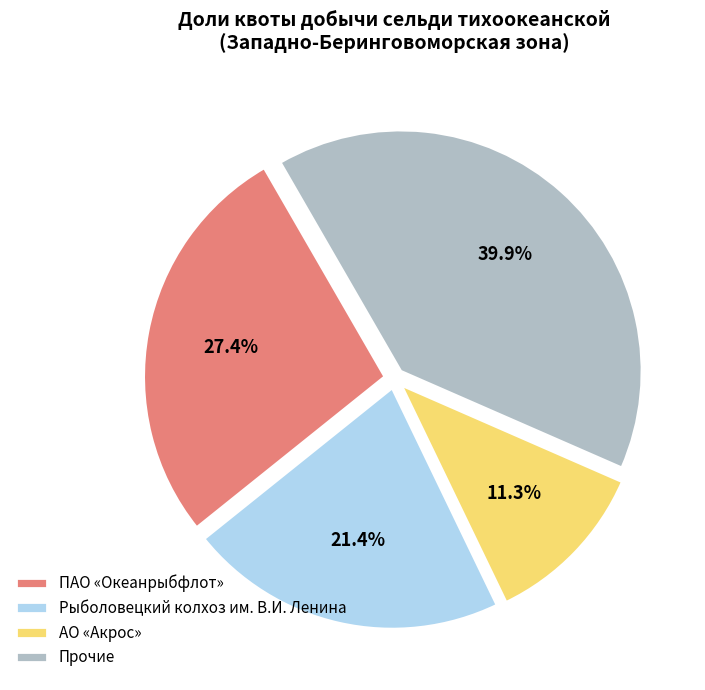

What is the ratio of the value at Прочие to the value at Рыболовецкий колхоз им. В.И. Ленина?

1.9